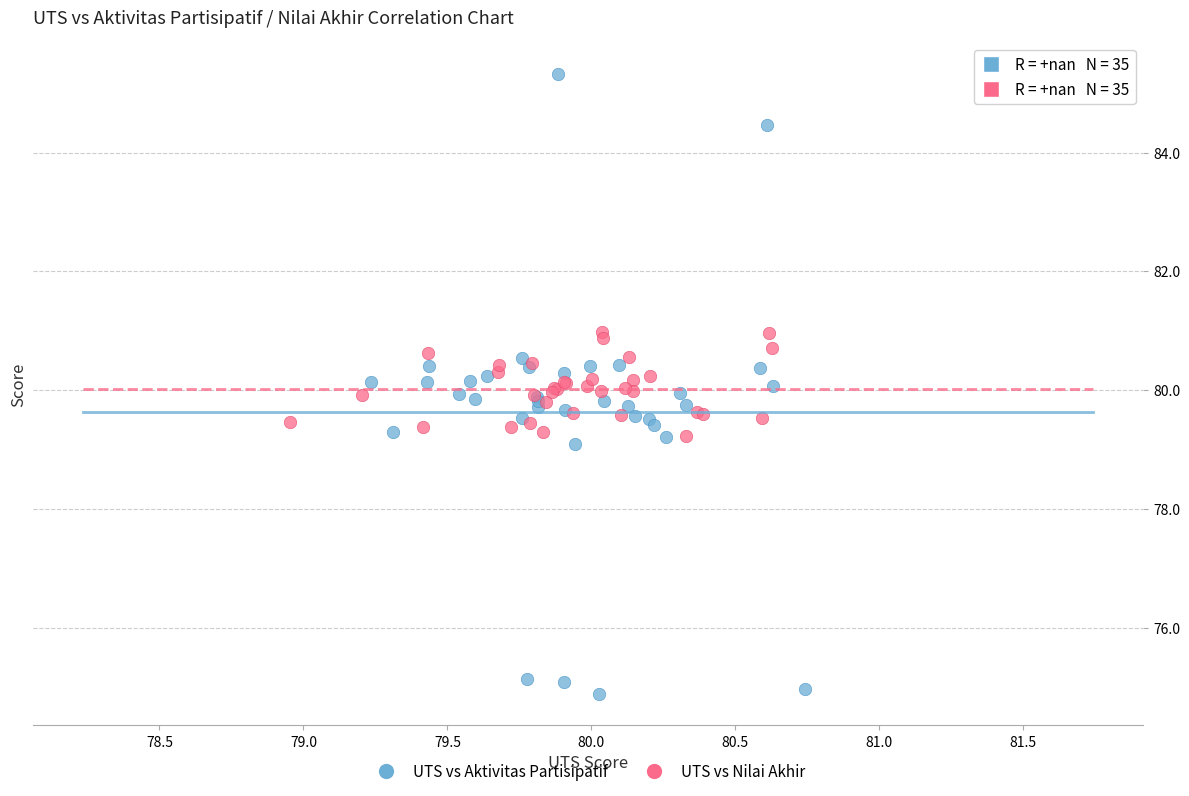

Which series has the widest spread of Y values?

UTS vs Aktivitas Partisipatif